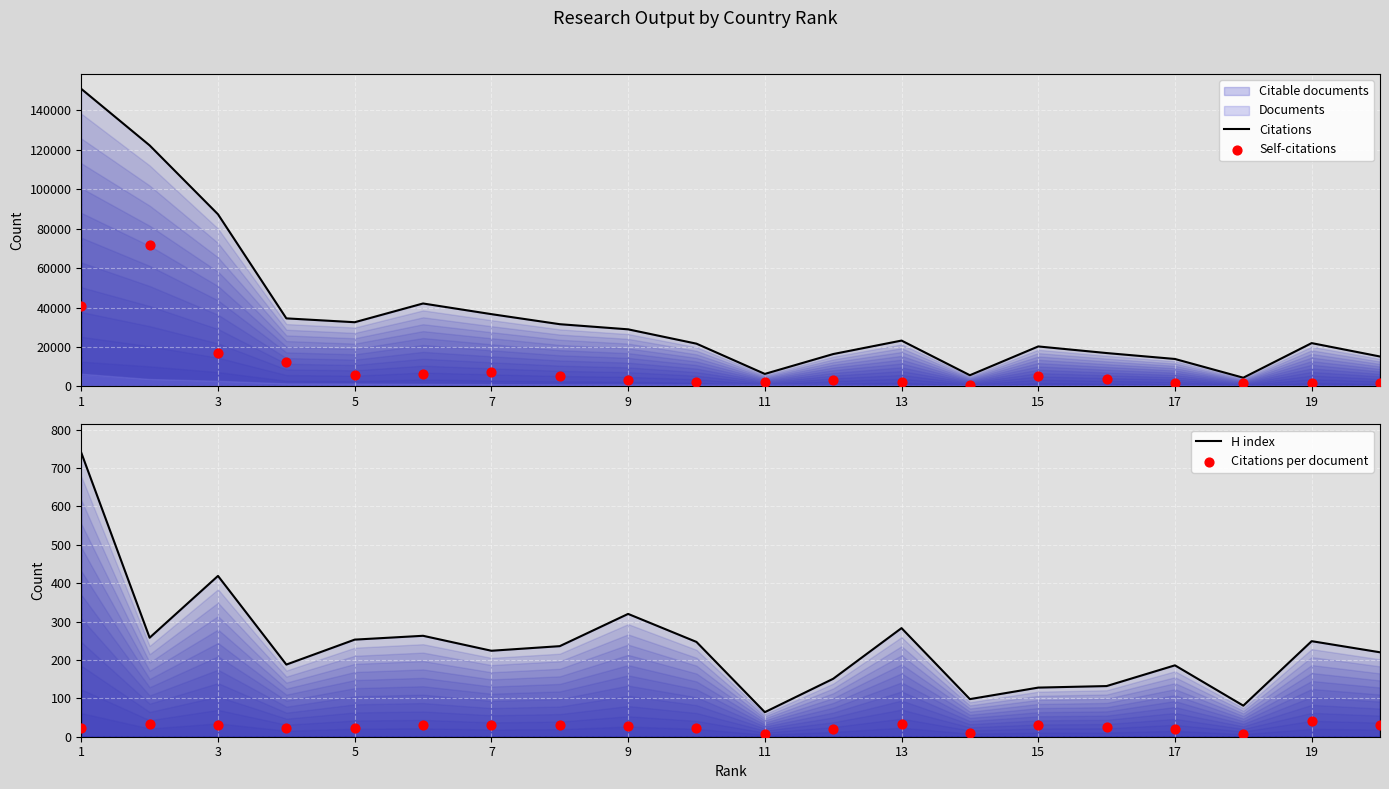

What is the total value across all series at 7?

44079.9